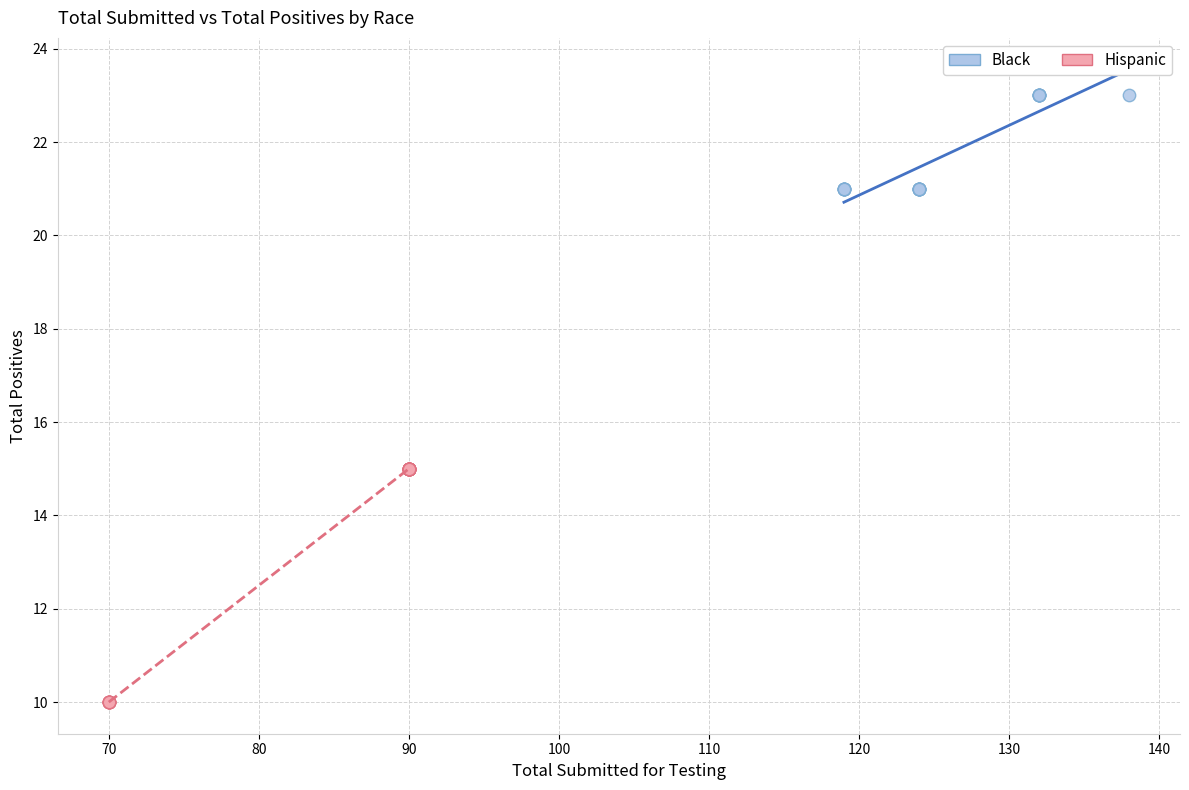

What are all the series names shown in the legend?

Black, Hispanic